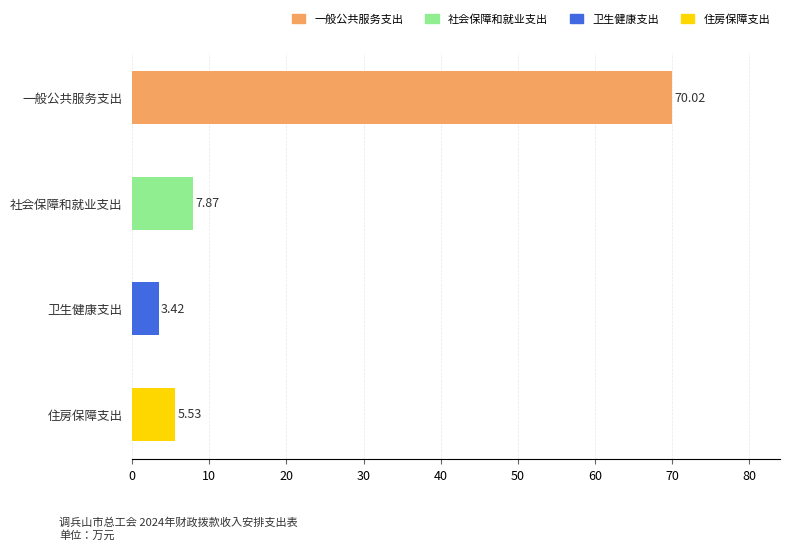

Rank the categories by value from highest to lowest.

一般公共服务支出, 社会保障和就业支出, 住房保障支出, 卫生健康支出